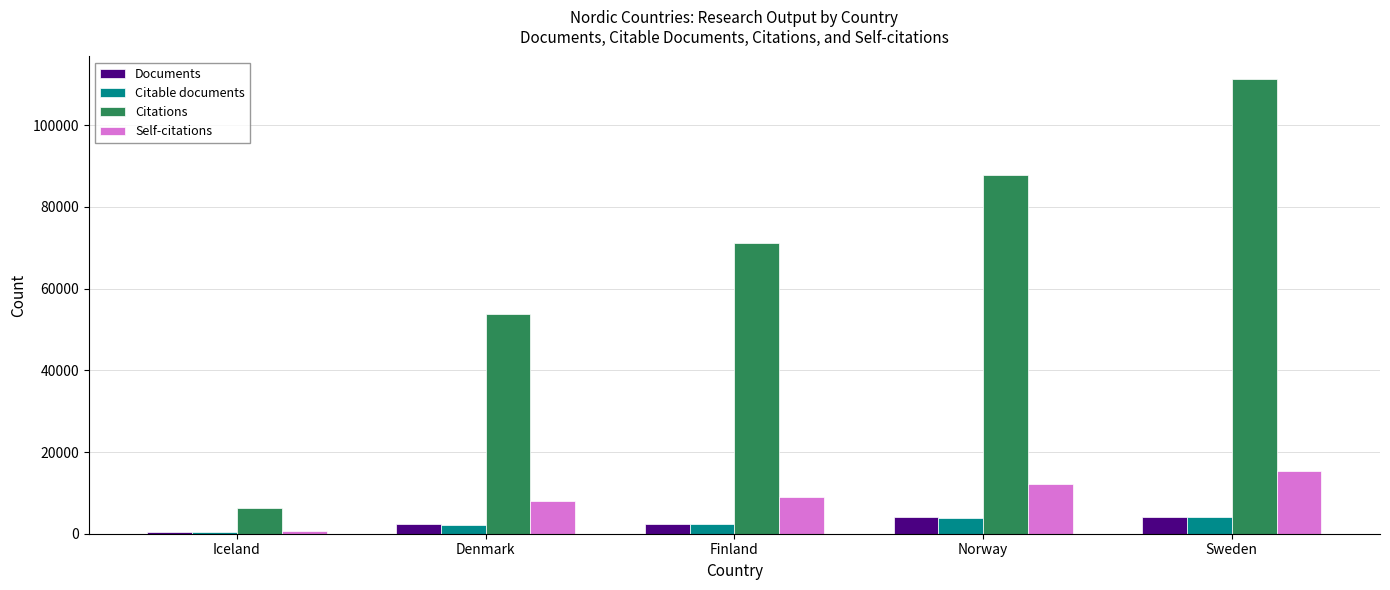

What is the sum of all Documents values?

13213